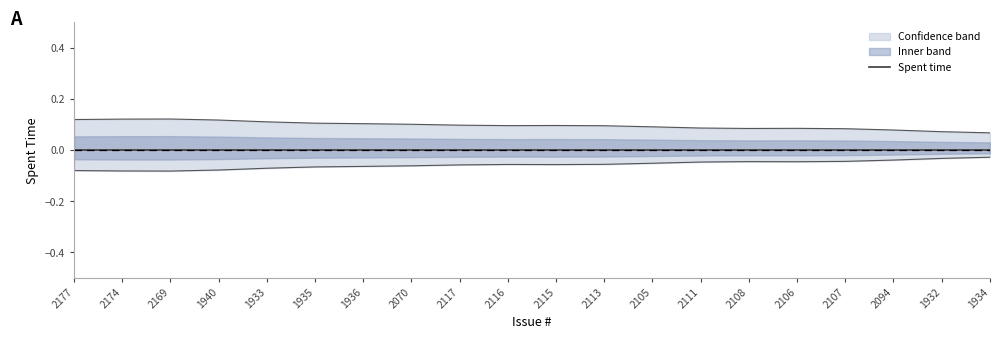

Is the value of Spent time at 1936 greater than the value of lower_band at 2115?

Yes